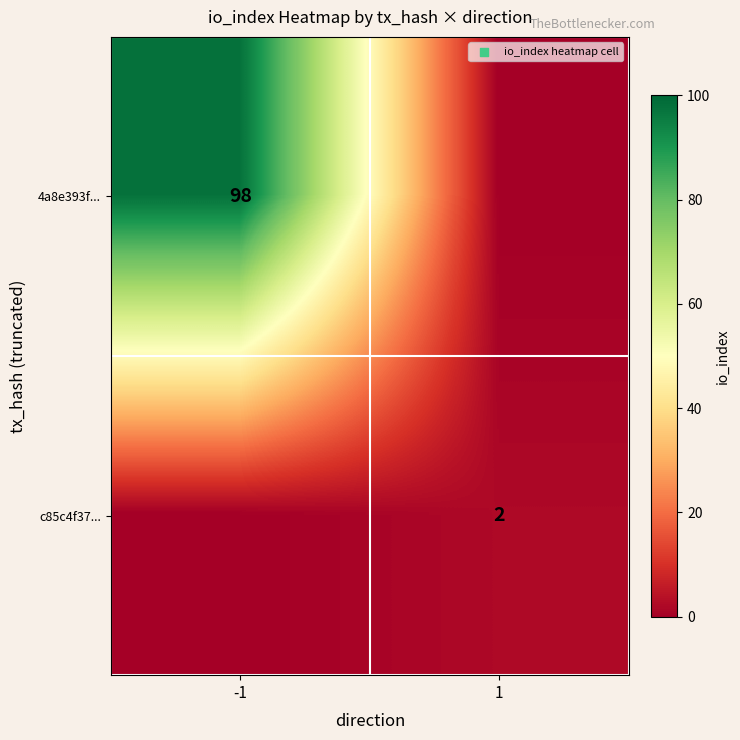

What is the greatest value displayed?

98